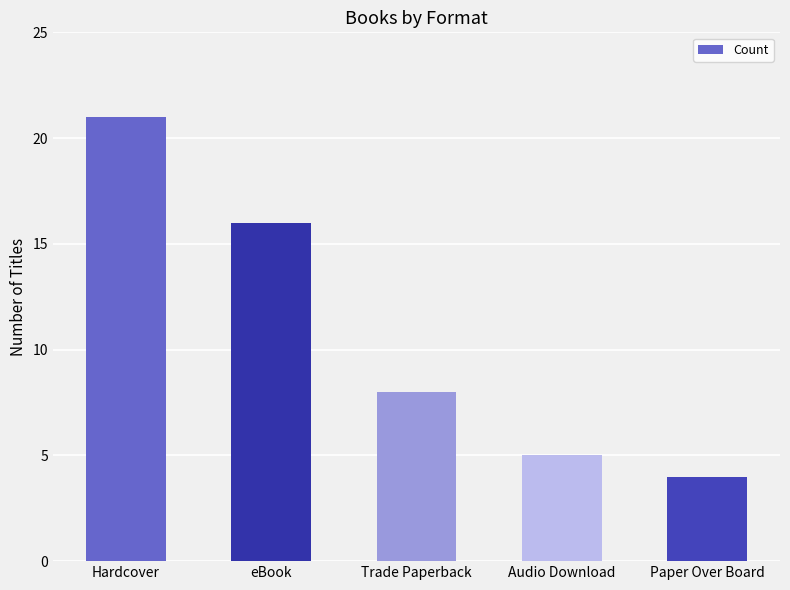

Reading left to right, list all the values displayed in this chart.

21	16	8	5	4